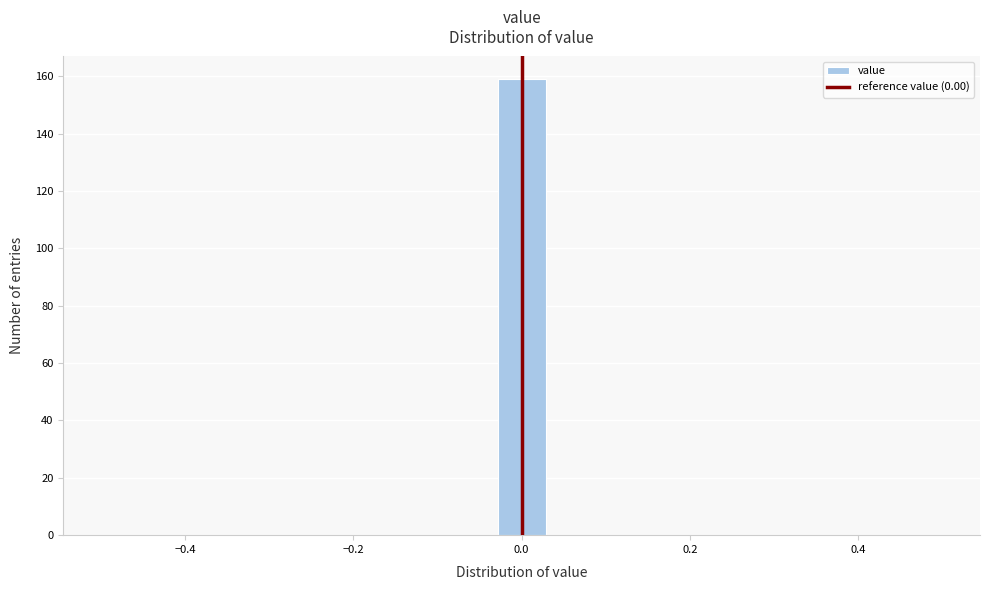

Read against the x-axis, roughly where is the centre of the tallest bar?

0.00